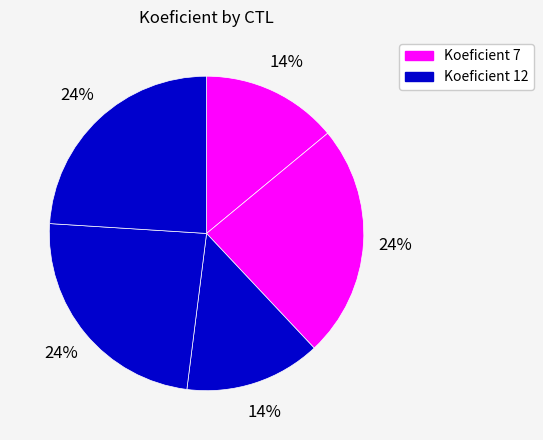

To the nearest percent, what is the difference between the largest and smallest slice percentages?

10%